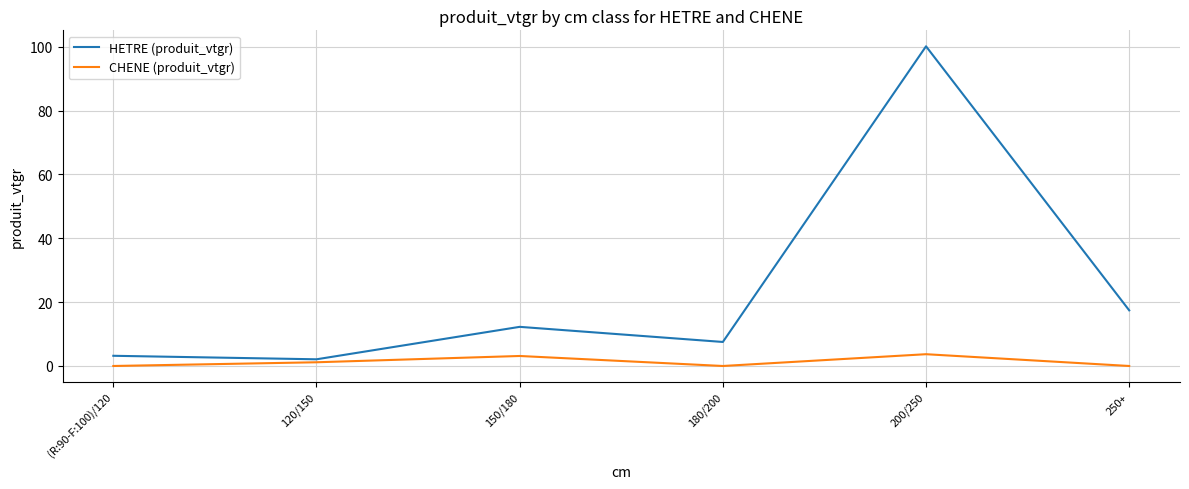

What is the difference between the CHENE (produit_vtgr) values at 120/150 and (R:90-F:100)/120?

1.2